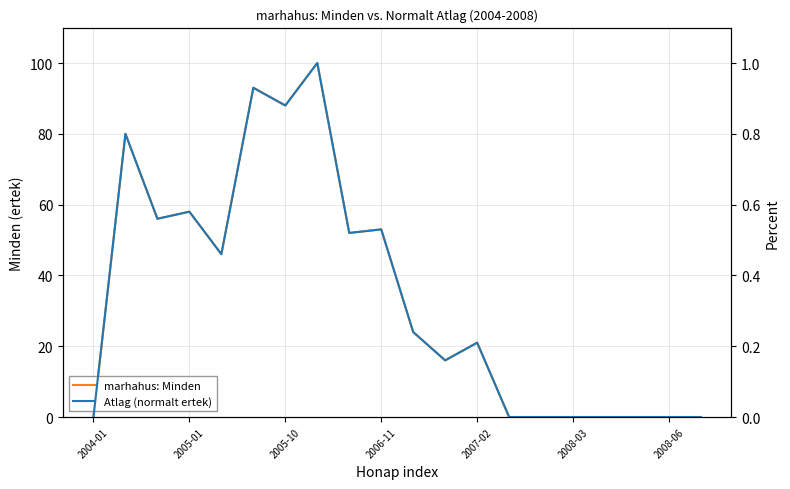

True or false: Atlag (normalt ertek) has a value of 0.0 at 19.

True